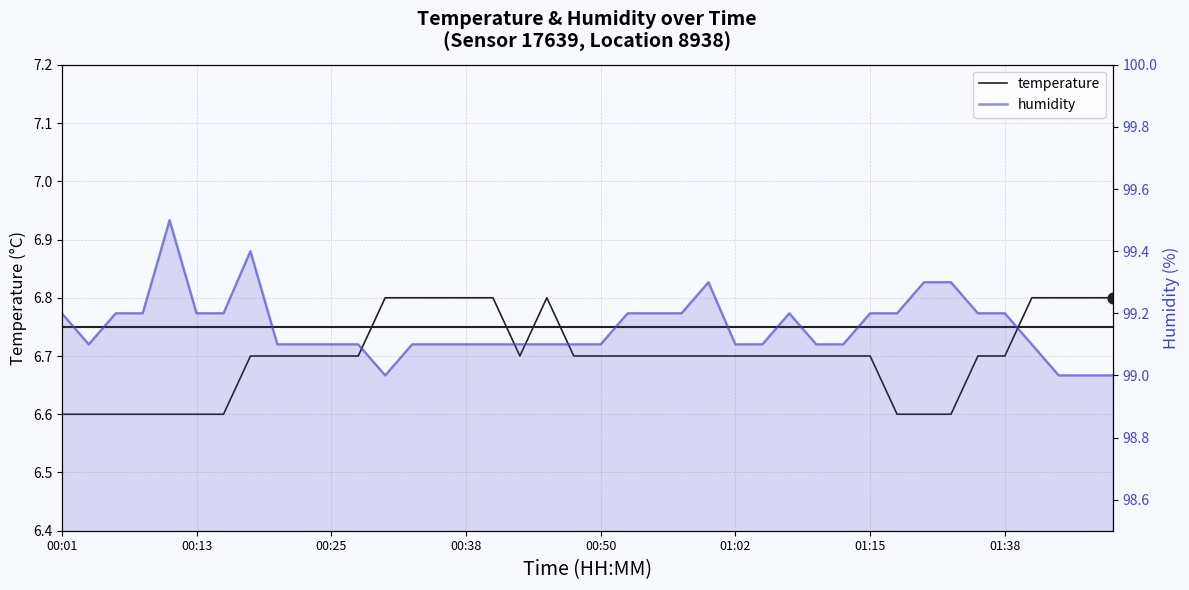

Is the value of humidity at 34 greater than the value of temperature at 27?

Yes